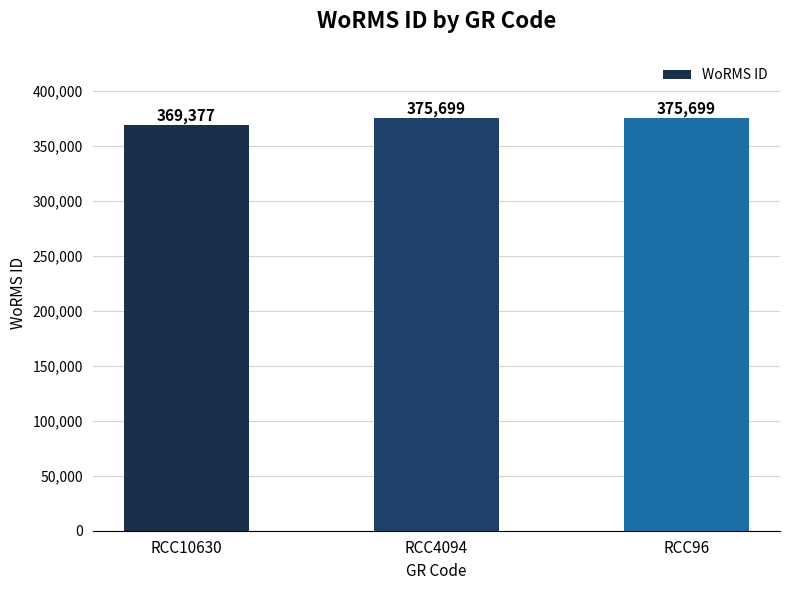

What is the greatest value displayed?

375699